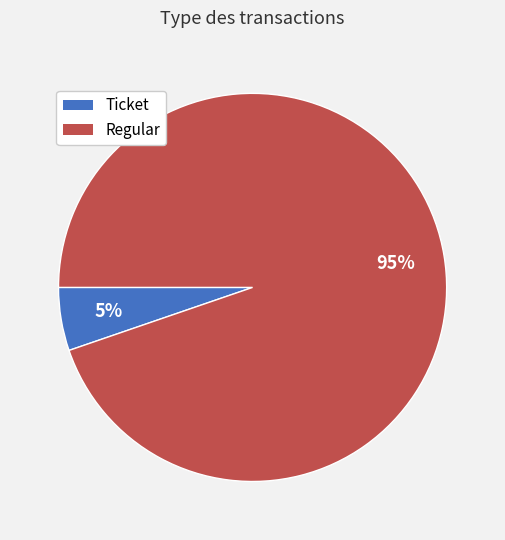

Between Regular and Ticket, which is larger?

Regular